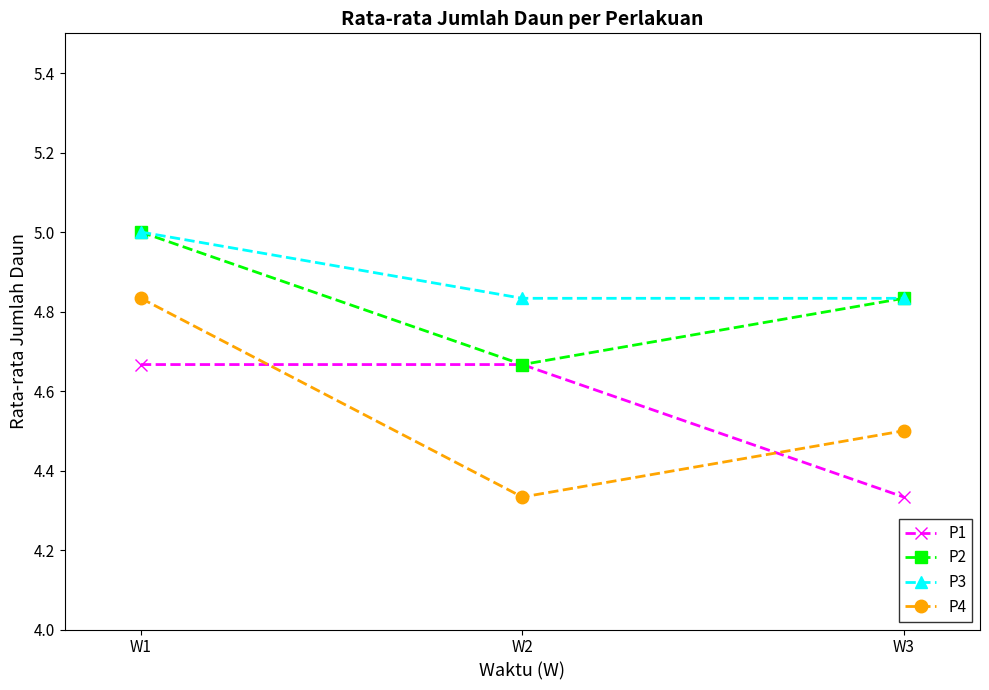

List the labels in order of P2 value, smallest first.

W2, W3, W1